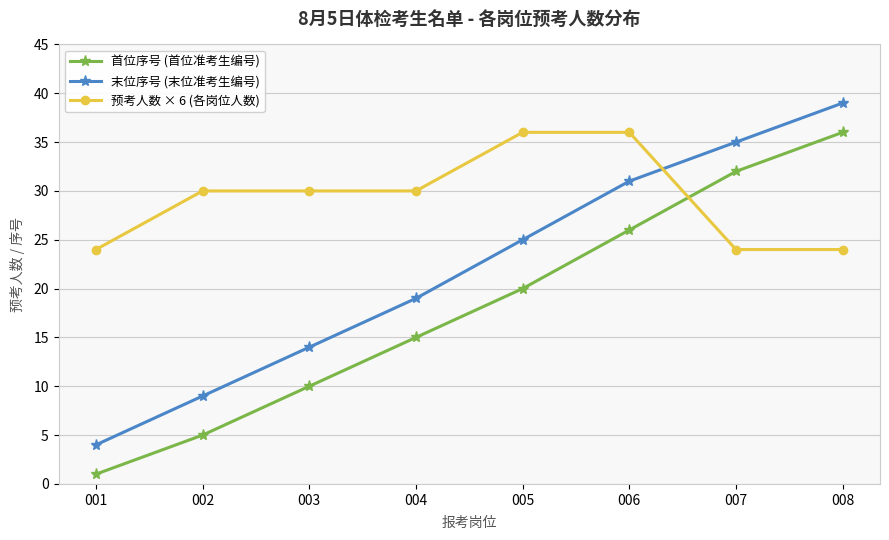

How many data points in 首位序号 (首位准考生编号) are less than 20?

4